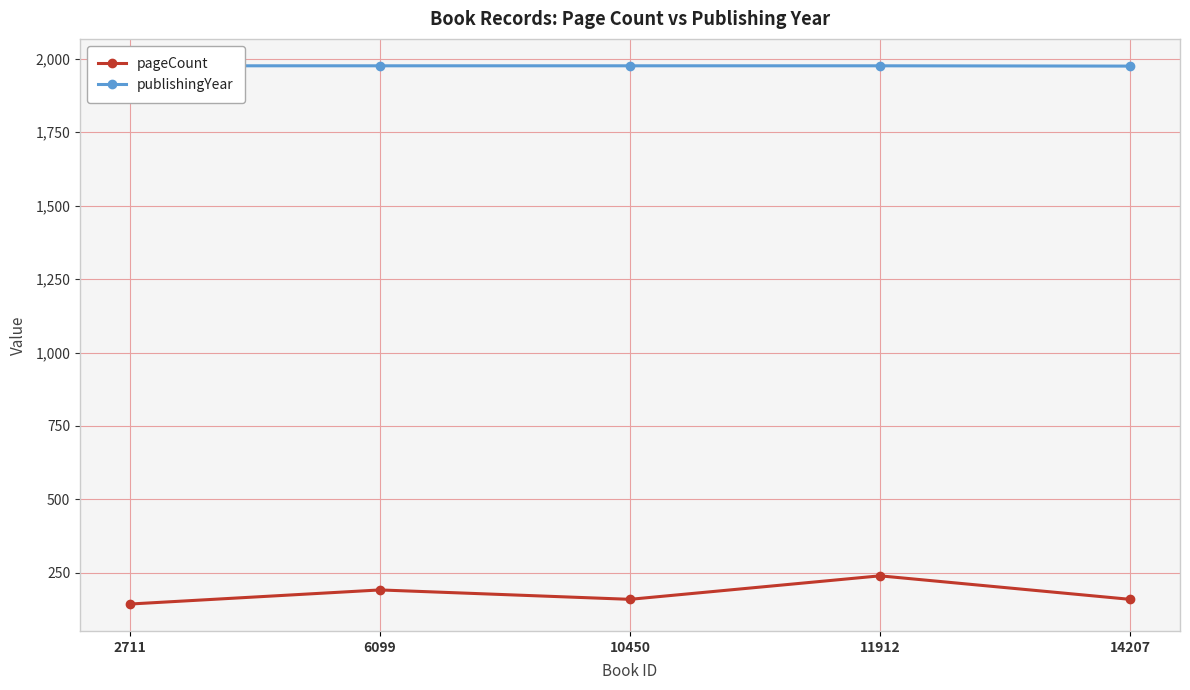

The value of publishingYear at 10450 is 1313. True or false?

False